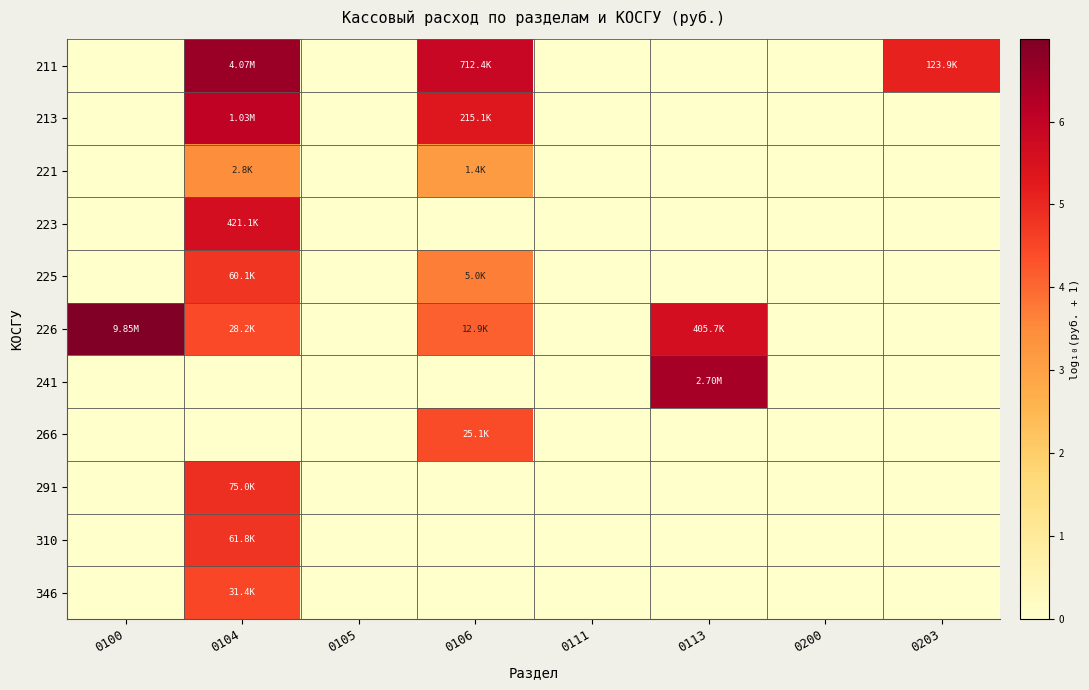

What is the maximum value shown in the chart?

7.0